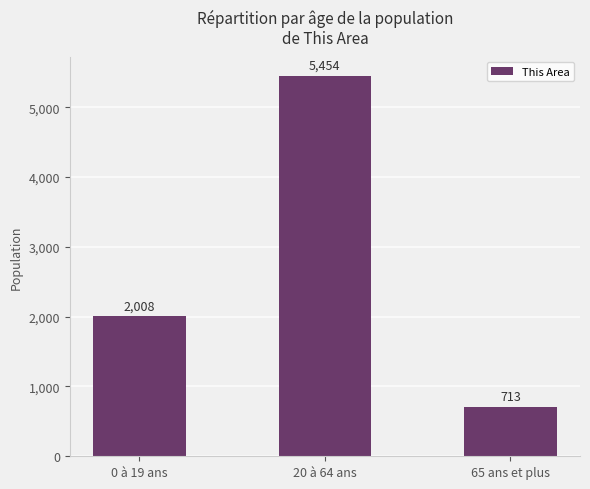

List the labels in order of value, smallest first.

65 ans et plus, 0 à 19 ans, 20 à 64 ans